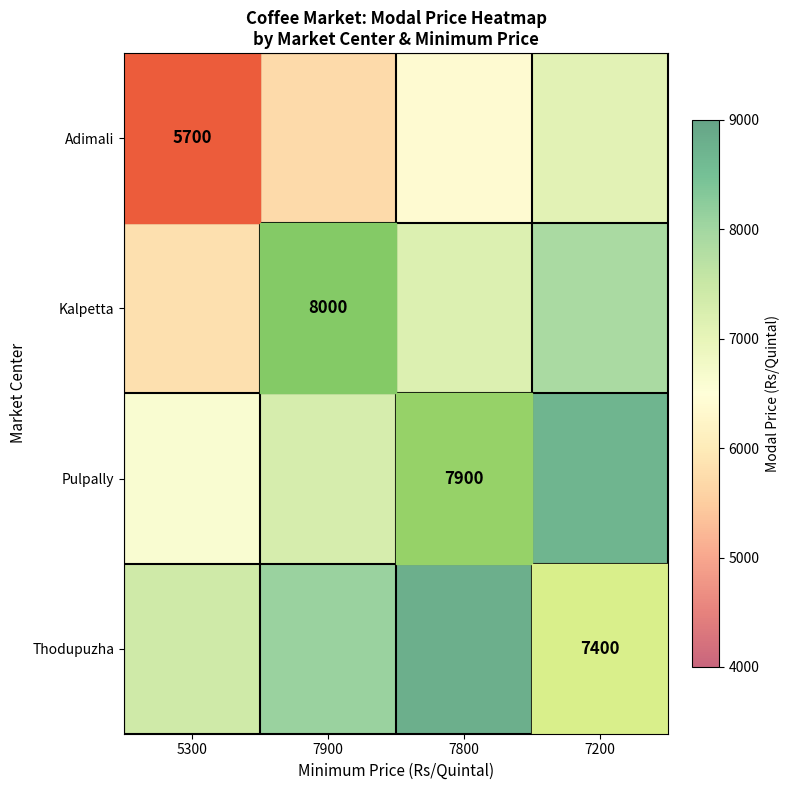

The Kalpetta series shows 8000 at 7900. True or false?

True